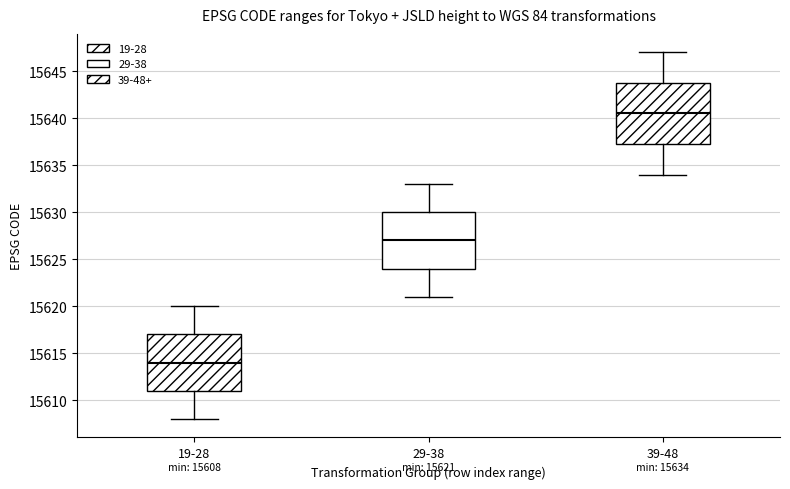

Comparing the boxes themselves (not the whiskers), which one is the tallest?

39-48